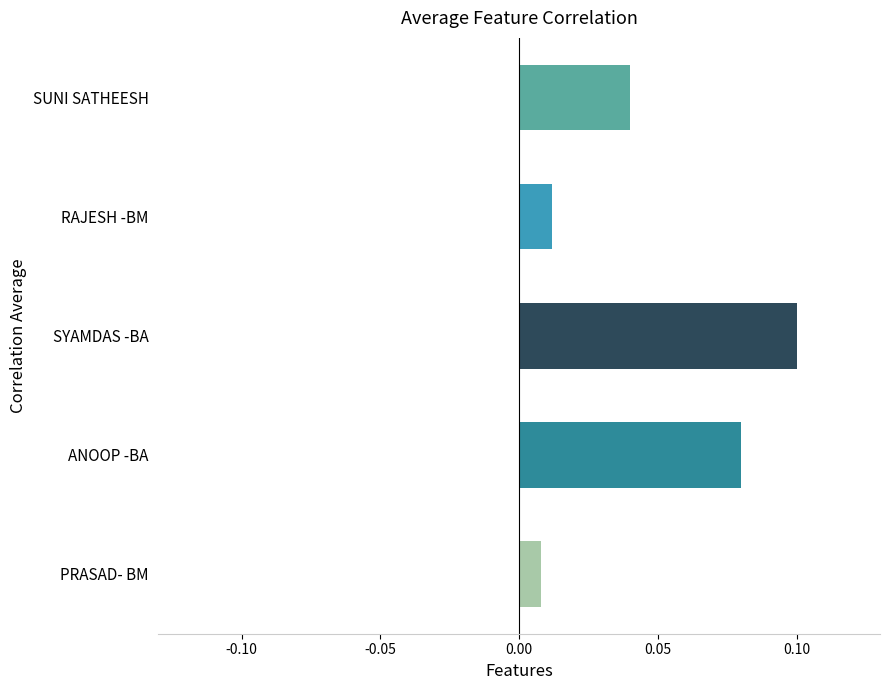

List the labels in order of value, smallest first.

PRASAD- BM, RAJESH -BM, SUNI SATHEESH, ANOOP -BA, SYAMDAS -BA